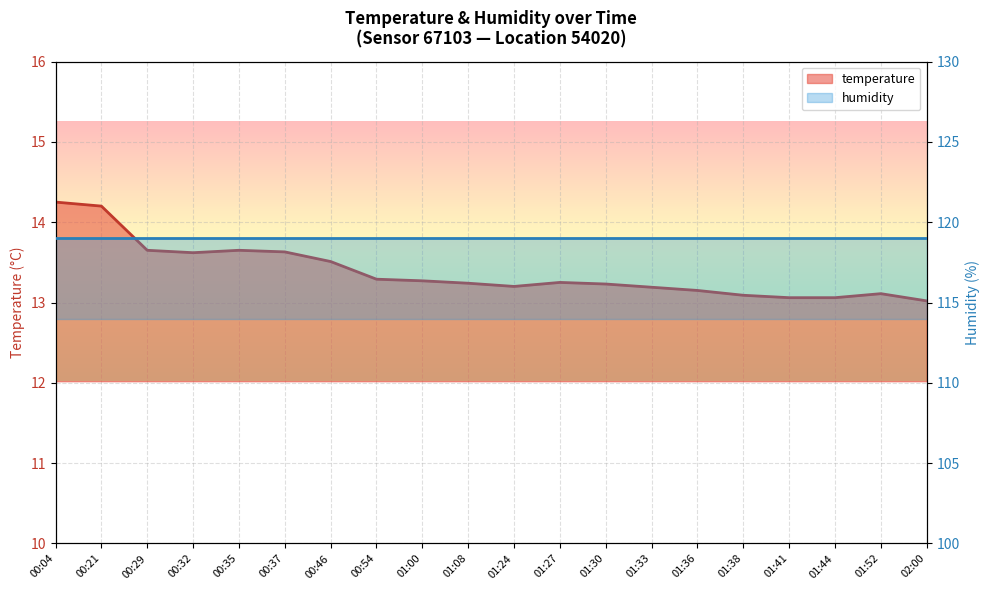

True or false: the data shows 13.2 at 01:27.

True